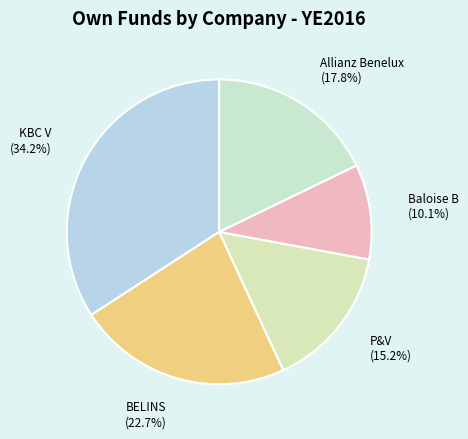

Between Allianz Benelux and Baloise B, which is larger?

Allianz Benelux